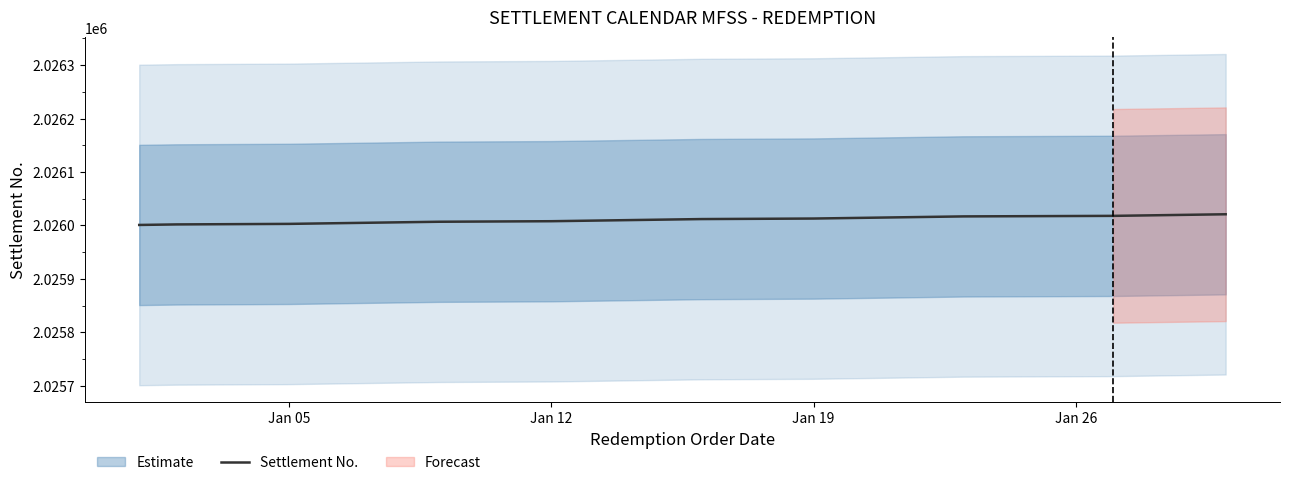

What is the sum of all values?

42546231